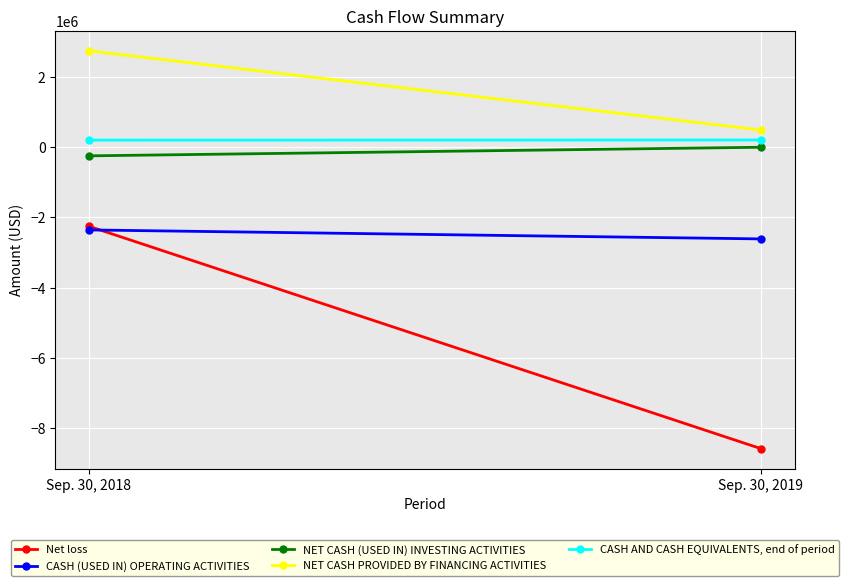

Reading left to right, extract all data points from this chart.

Net loss: Sep. 30, 2018=-2253365	Sep. 30, 2019=-8577396
CASH (USED IN) OPERATING ACTIVITIES: Sep. 30, 2018=-2357010	Sep. 30, 2019=-2612125
NET CASH (USED IN) INVESTING ACTIVITIES: Sep. 30, 2018=-250000	Sep. 30, 2019=-5319
NET CASH PROVIDED BY FINANCING ACTIVITIES: Sep. 30, 2018=2735000	Sep. 30, 2019=484139
CASH AND CASH EQUIVALENTS, end of period: Sep. 30, 2018=197180	Sep. 30, 2019=201072